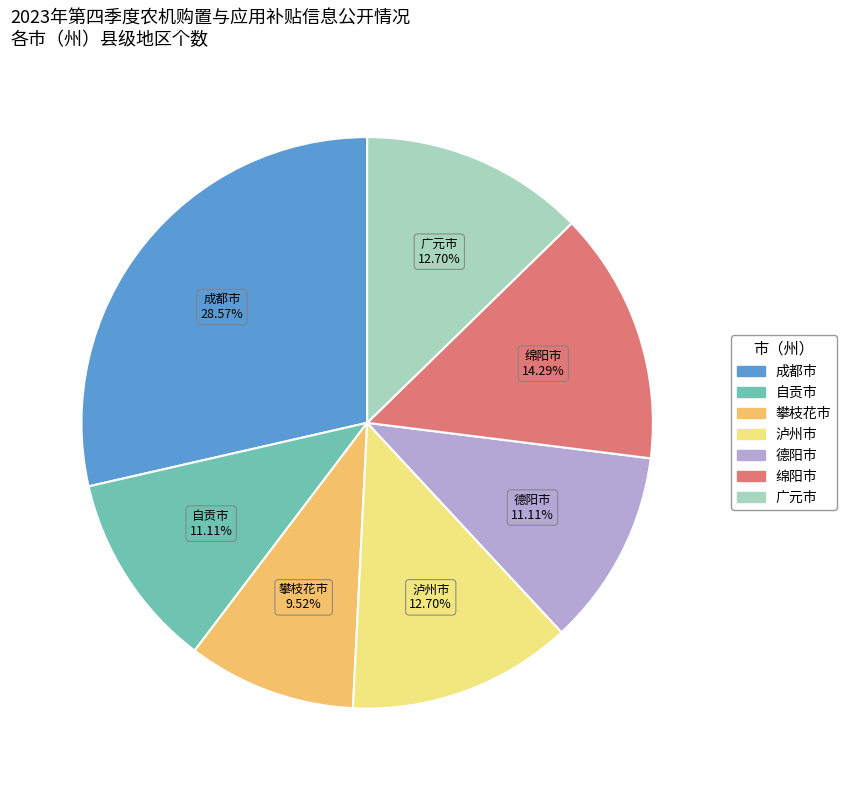

How many slices are in this pie chart?

7